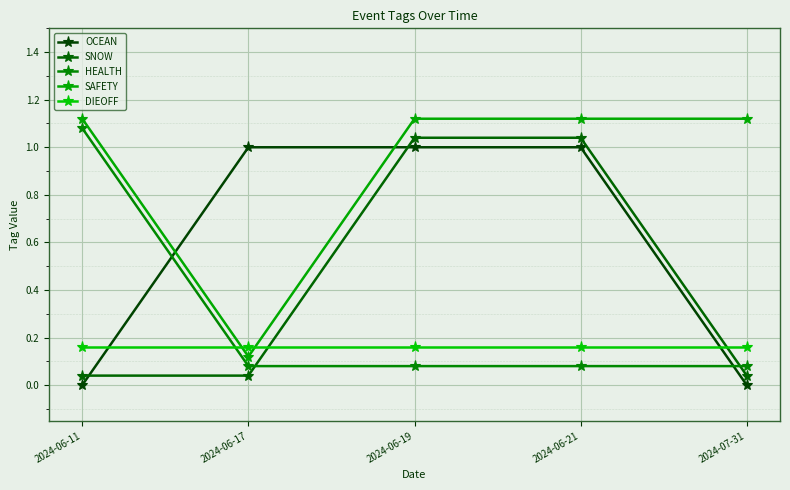

How many data points in SAFETY are above 1?

4